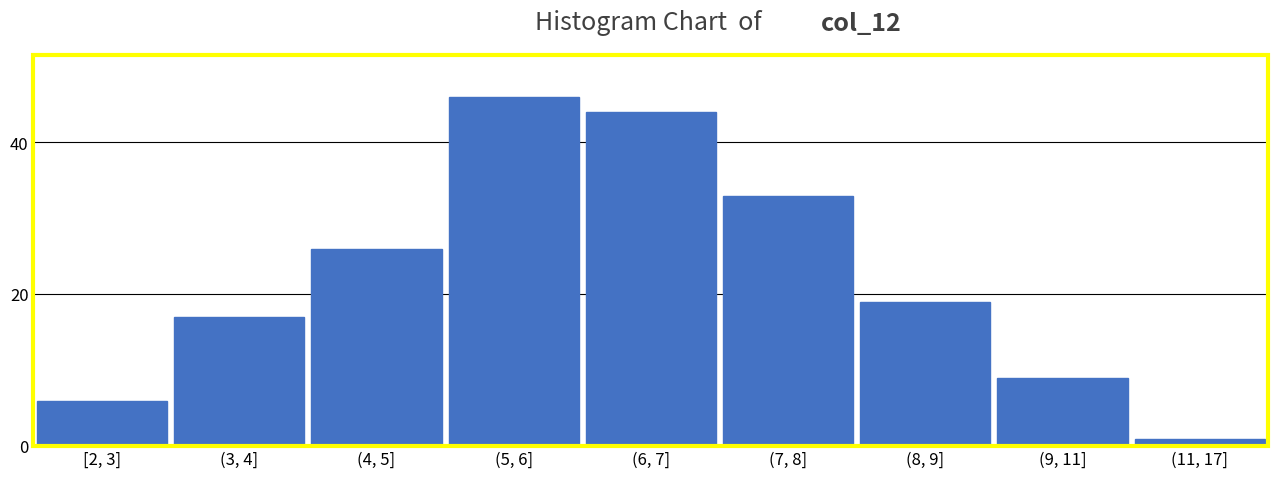

Reading right to left, transcribe all the data shown in this chart.

1	9	19	33	44	46	26	17	6